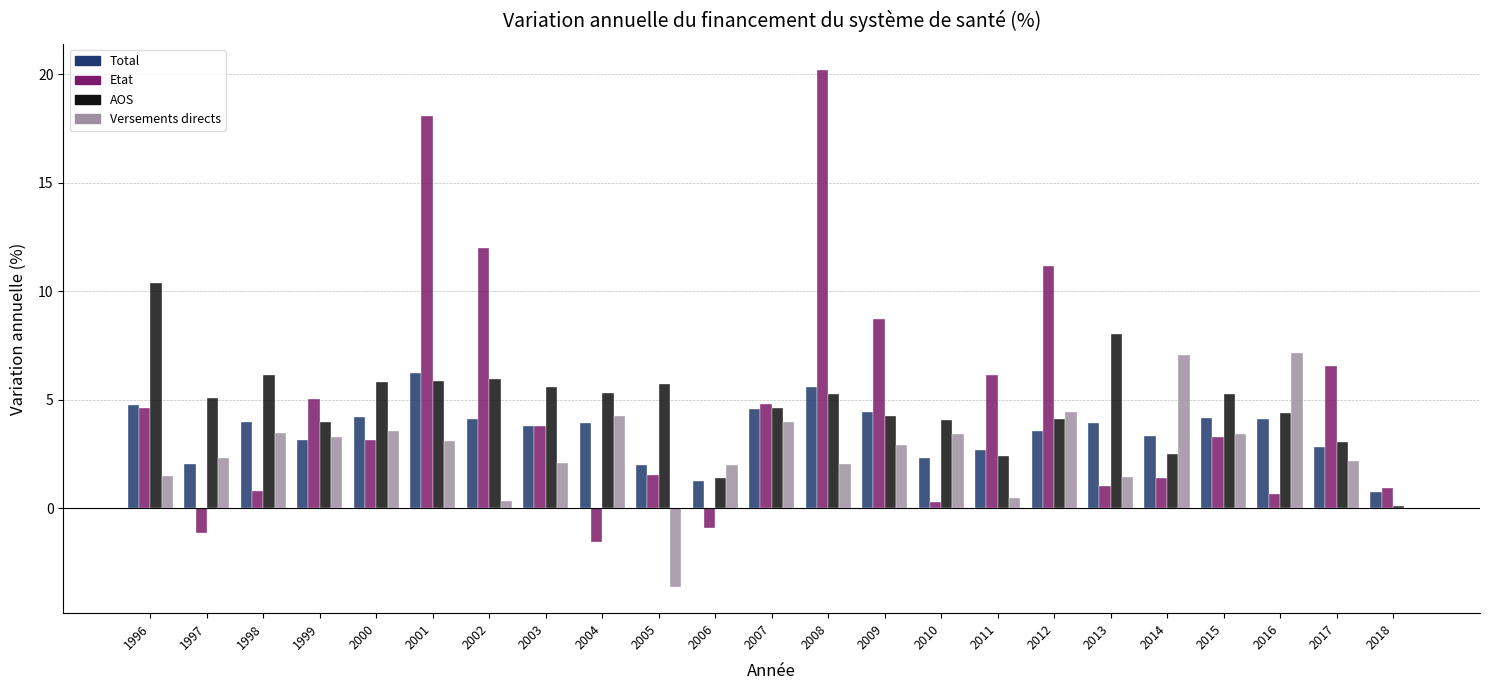

At which category does the chart reach its peak across all series?

2008